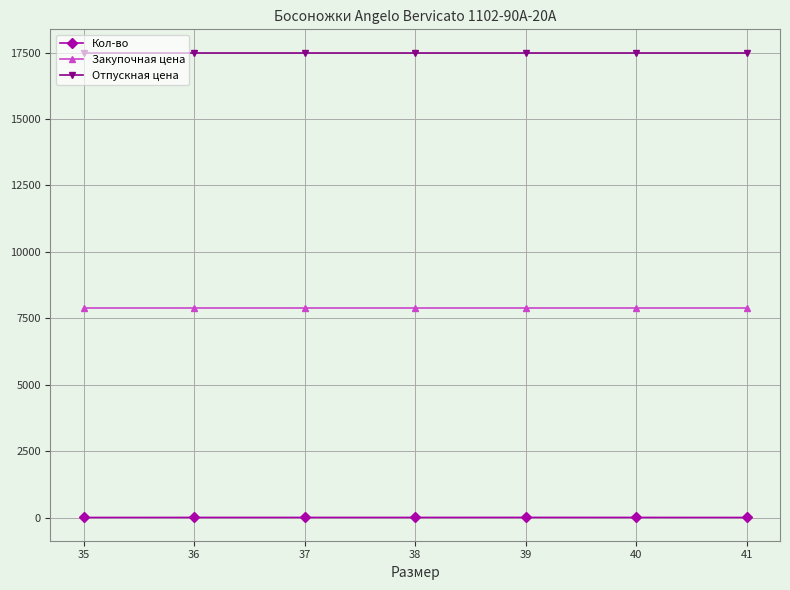

What is the sum of all Закупочная цена values?

55230